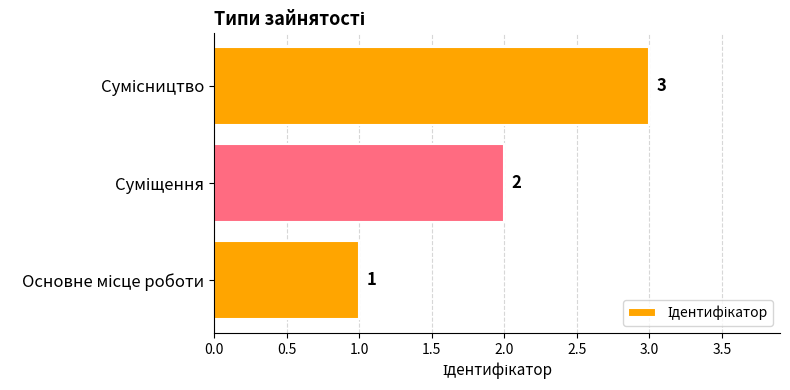

How many values are between 1 and 3?

3